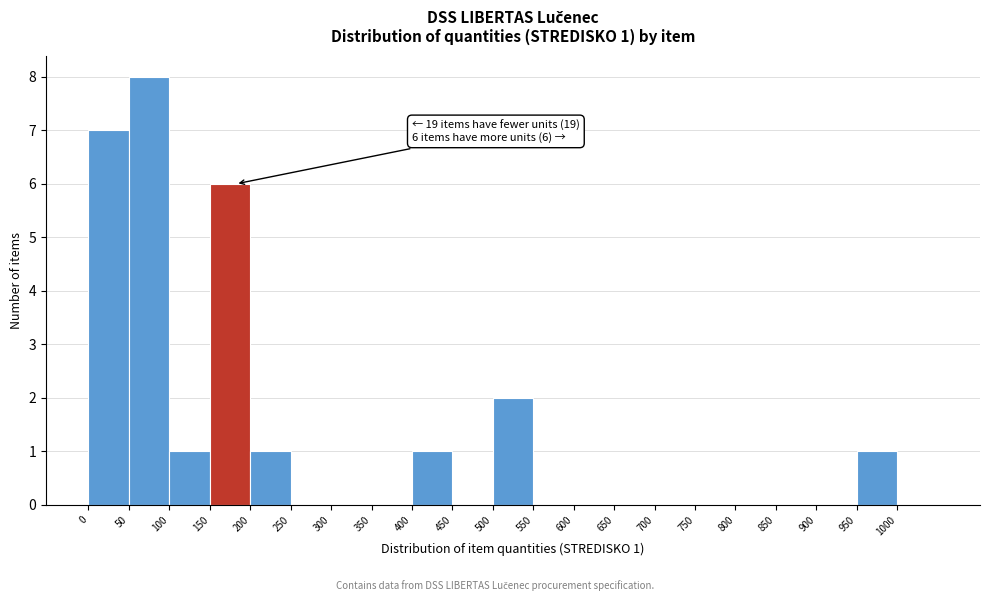

Which range on the x-axis has the tallest bar?

50 to 100